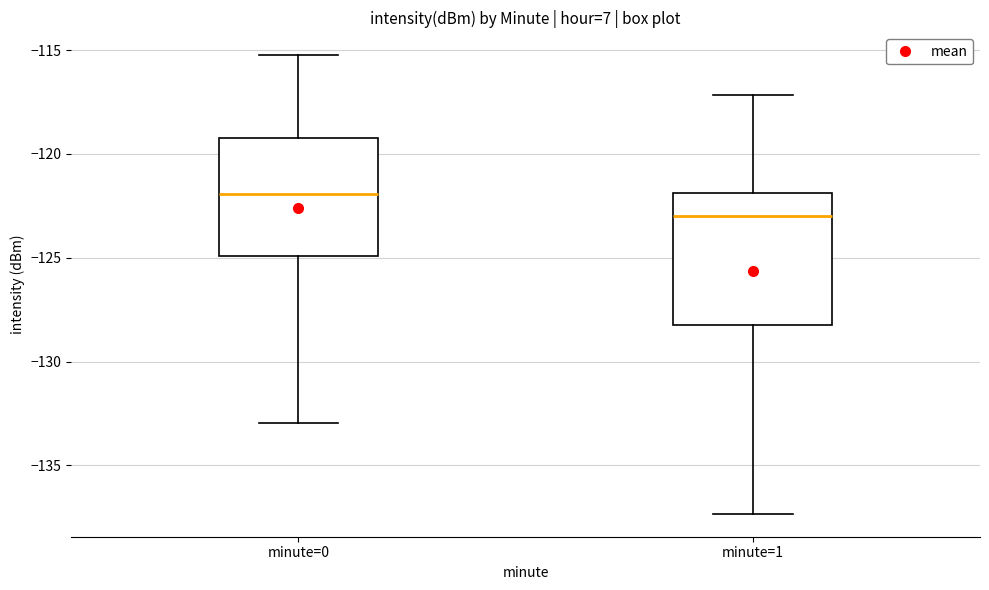

Which box's median line is the highest?

minute=0